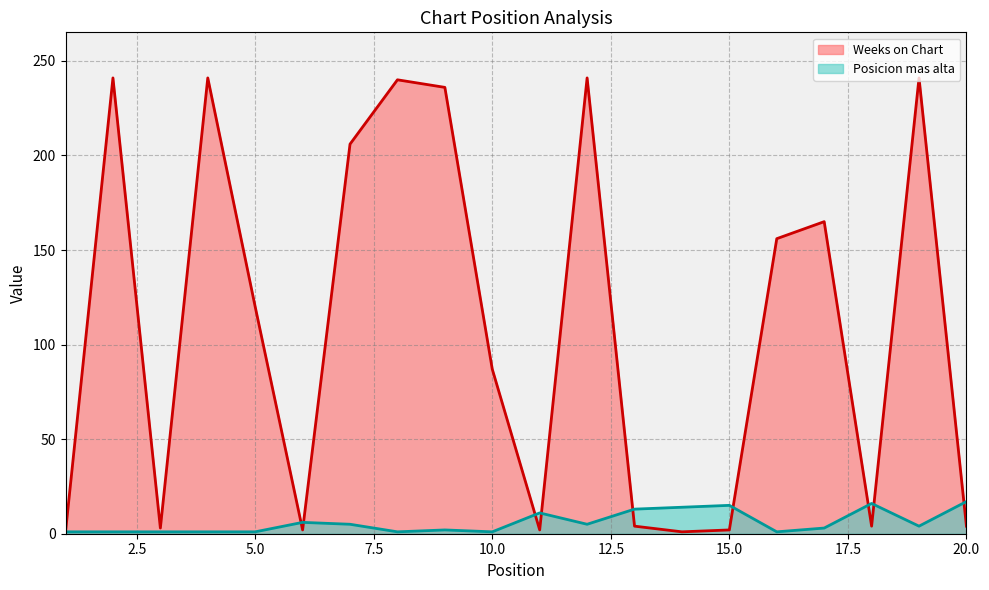

Reading left to right, what are all the values shown in this chart?

Weeks on Chart: 1=1	2=241	3=3	4=241	5=120	6=2	7=206	8=240	9=236	10=87	11=2	12=241	13=4	14=1	15=2	16=156	17=165	18=4	19=241	20=4
Posicion mas alta: 1=1	2=1	3=1	4=1	5=1	6=6	7=5	8=1	9=2	10=1	11=11	12=5	13=13	14=14	15=15	16=1	17=3	18=16	19=4	20=17